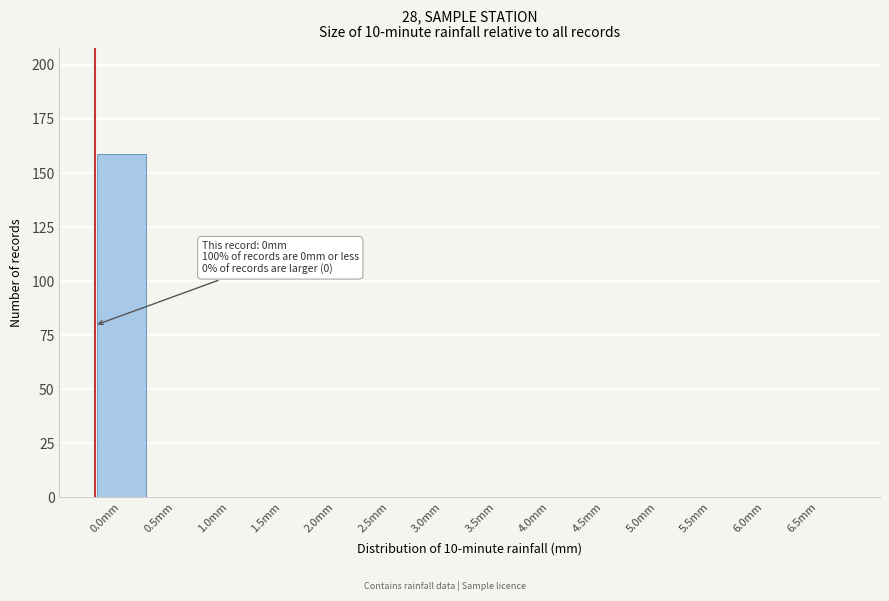

Reading left to right, list all the values displayed in this chart.

0.0mm=159	0.5mm=0	1.0mm=0	1.5mm=0	2.0mm=0	2.5mm=0	3.0mm=0	3.5mm=0	4.0mm=0	4.5mm=0	5.0mm=0	5.5mm=0	6.0mm=0	6.5mm=0